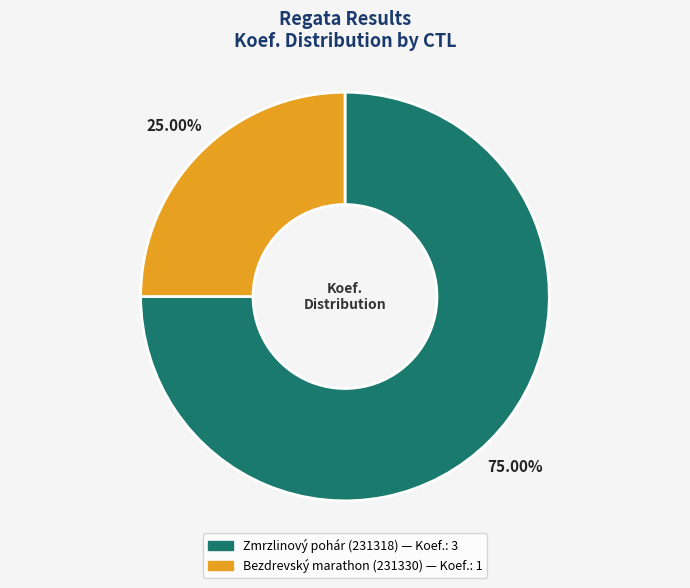

To the nearest percent, what is the average slice percentage?

50%